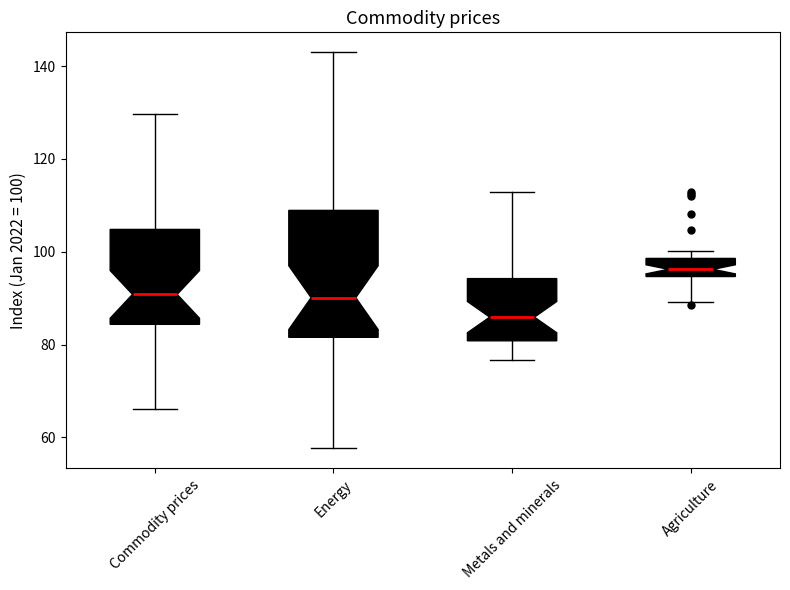

Which box's median line is the highest?

Agriculture